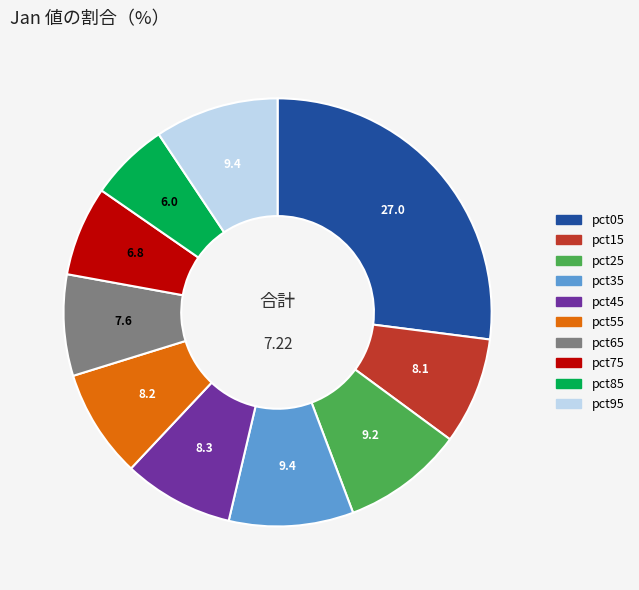

How many segments does this pie chart have?

10